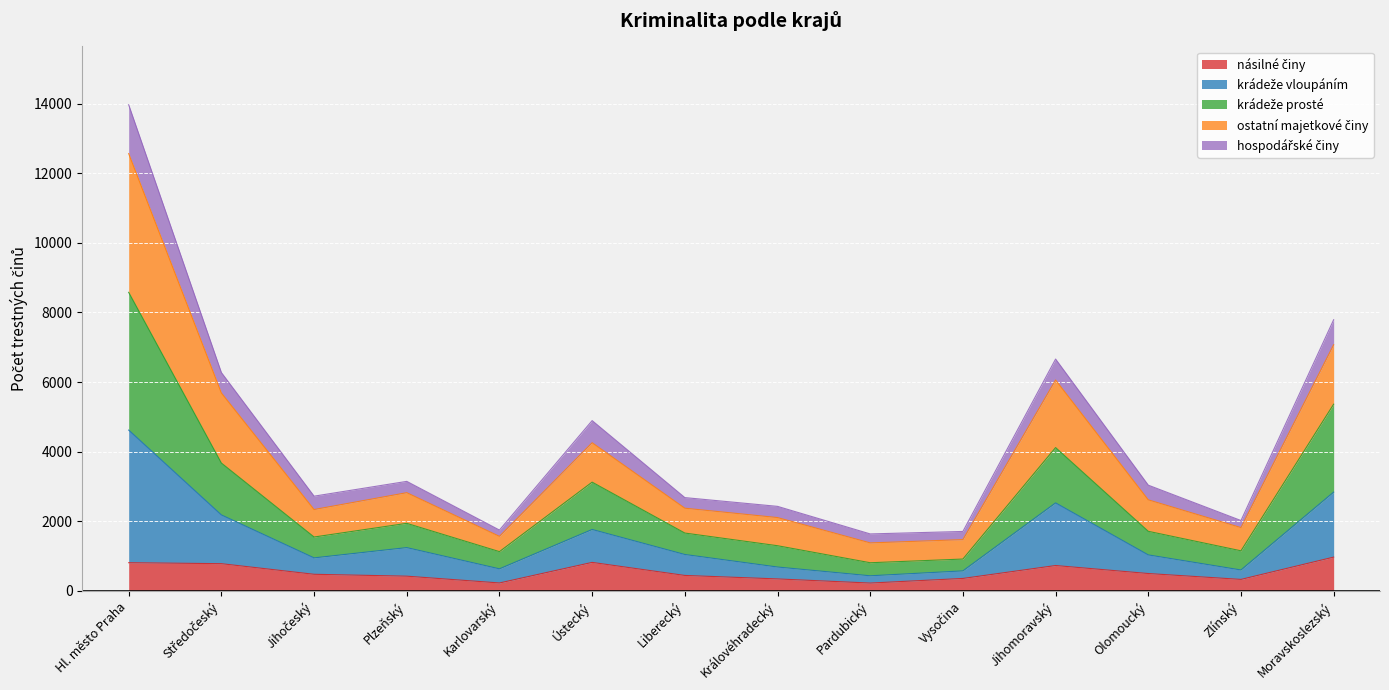

What is the maximum value shown in the chart?

13969